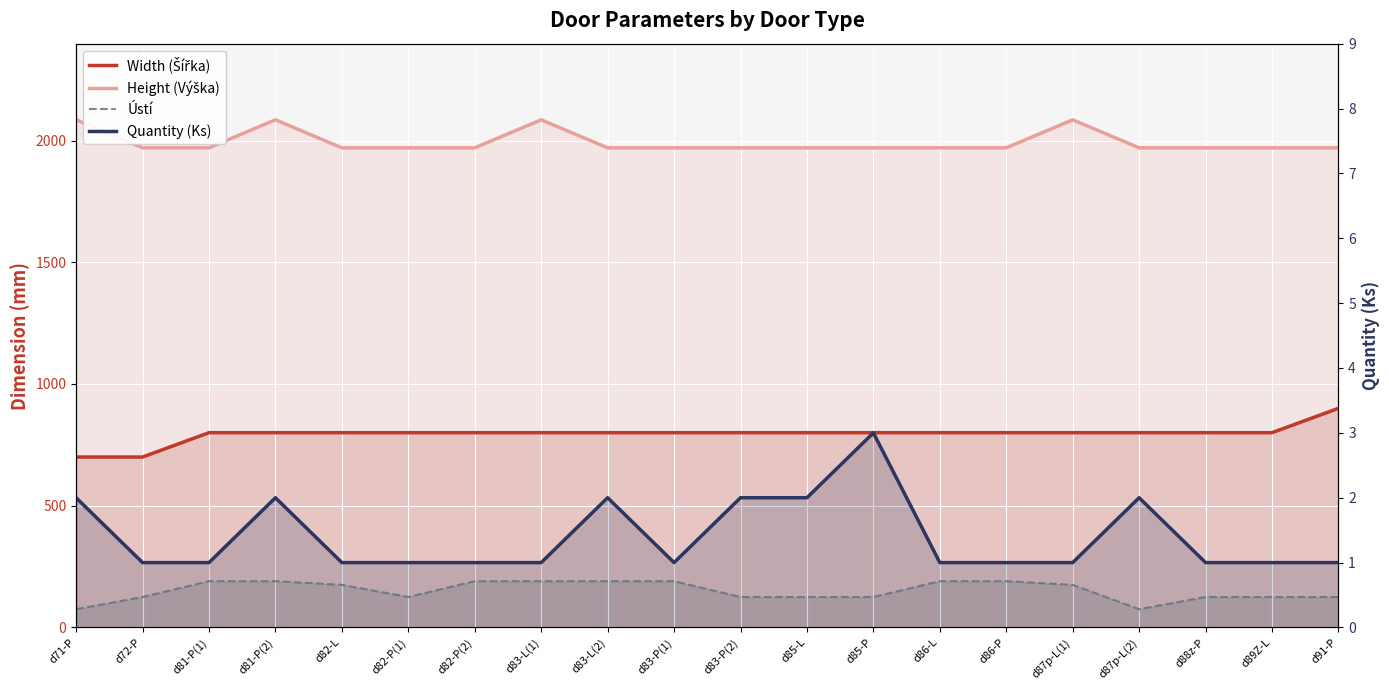

Between d85-L and d82-P(1), which is larger?

d85-L